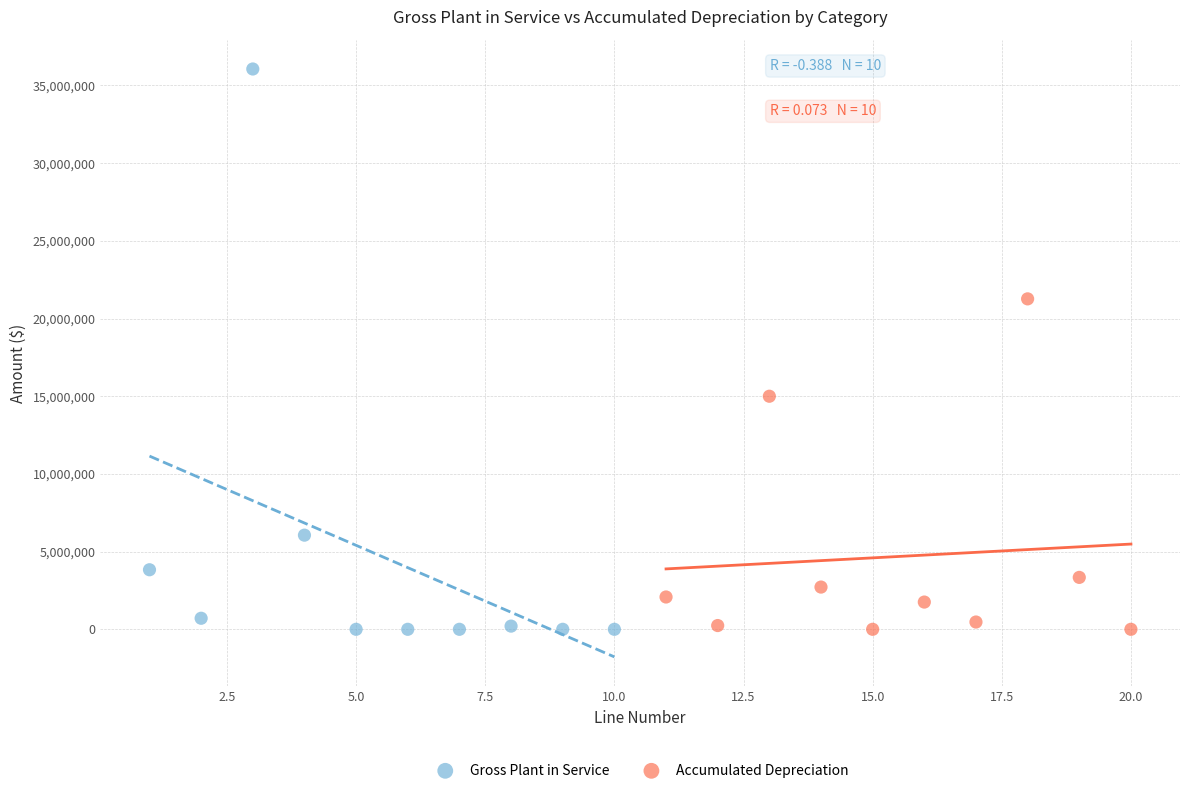

Which series reaches the maximum Y coordinate?

Gross Plant in Service